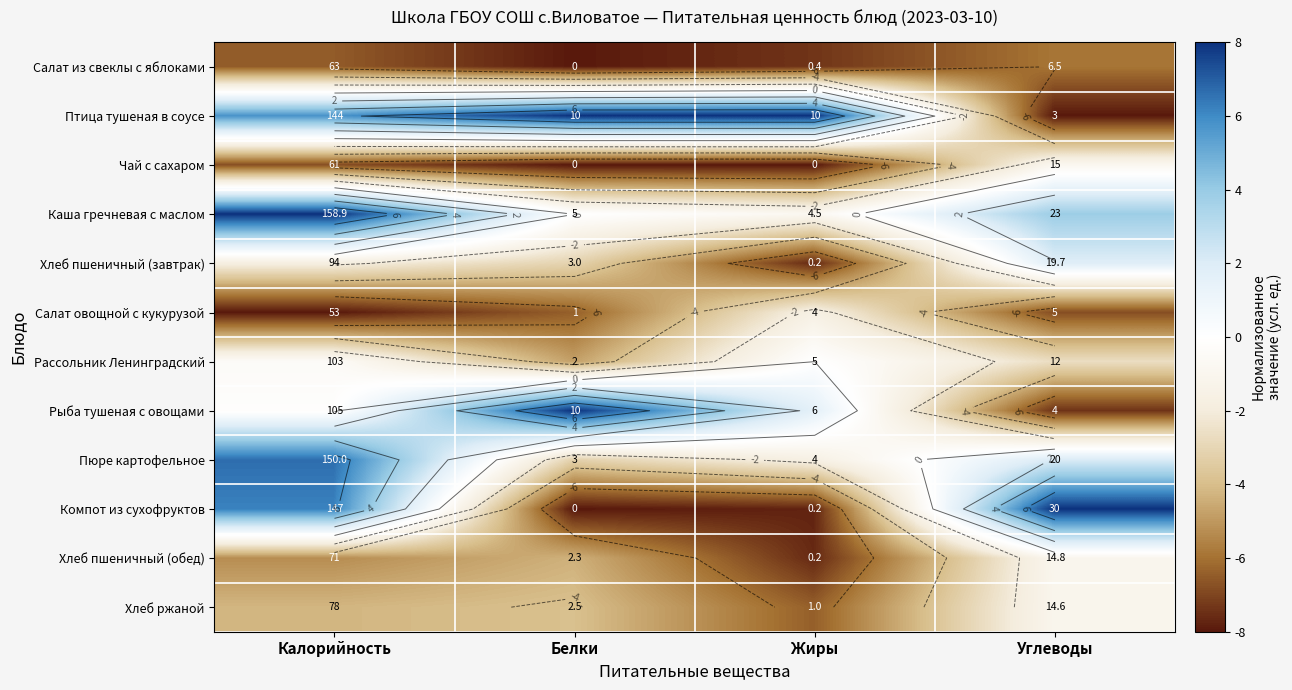

At how many categories does at least one series exceed 6?

4